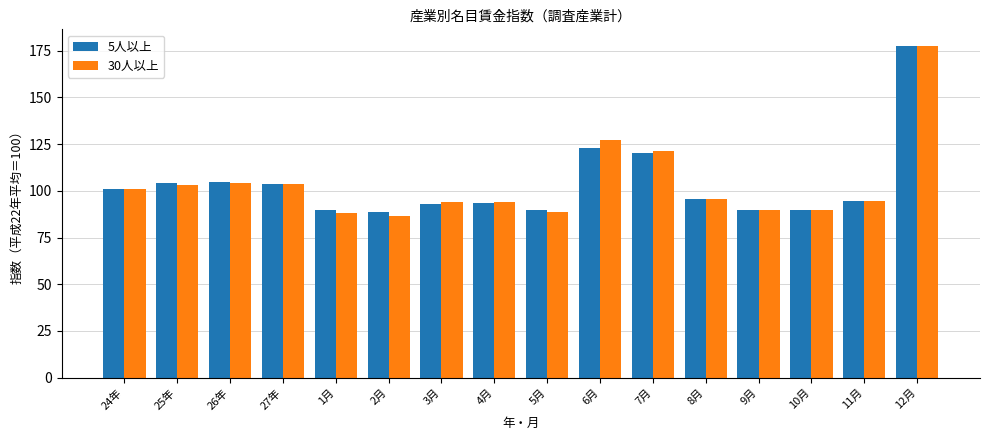

What value does the 30人以上 series have at 11月?

94.7